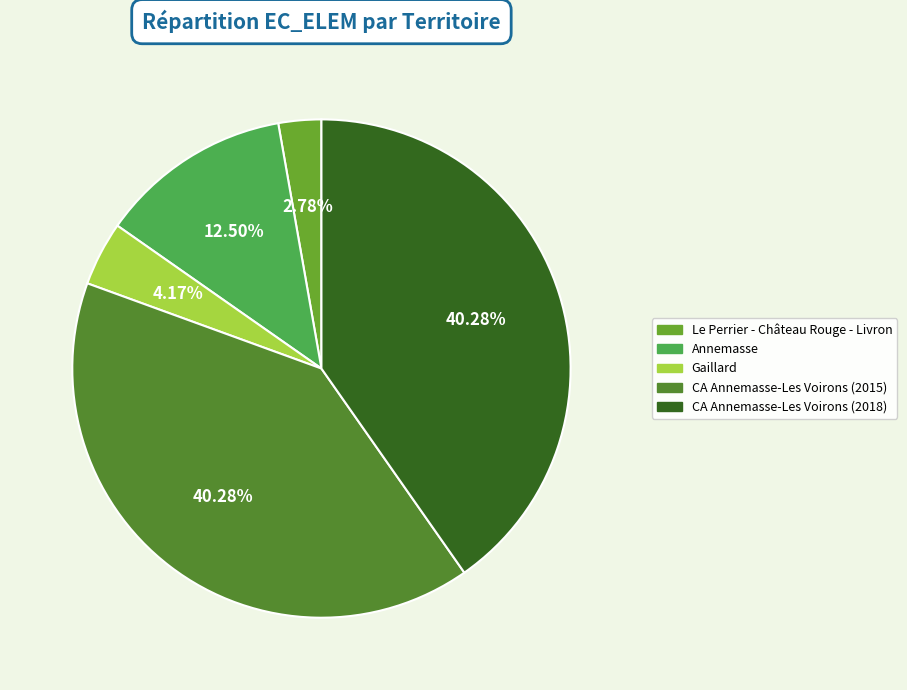

Which slice is the largest?

200011773_2015